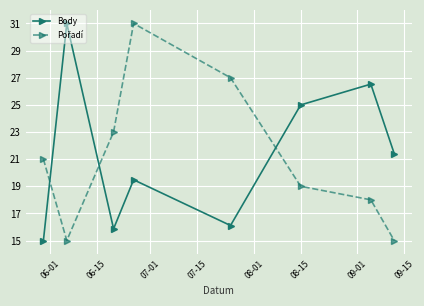

What is the difference between the second highest and minimum values in the Body series?

11.5